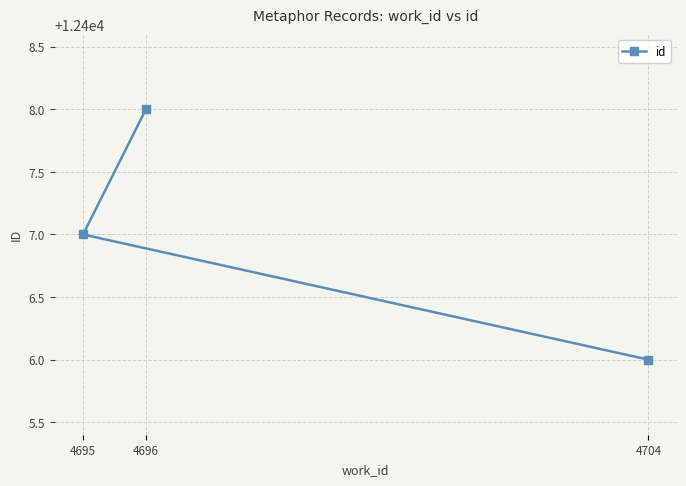

How many distinct data groups are displayed?

1